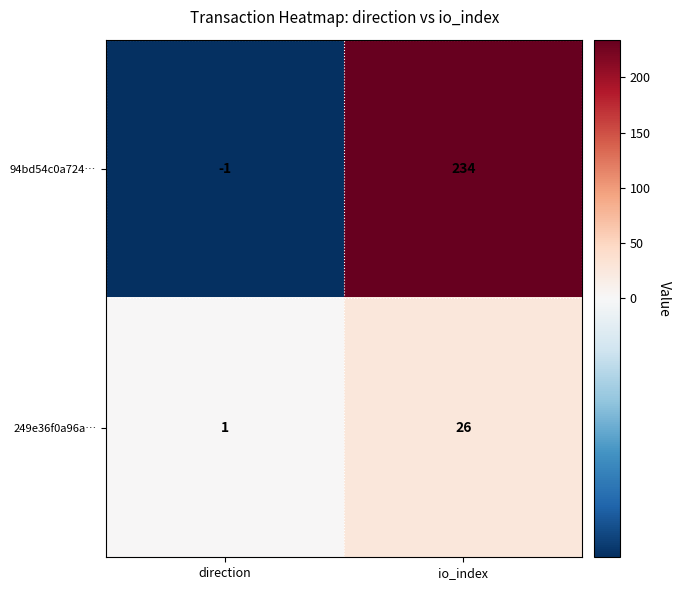

Count the number of data series in this chart.

2